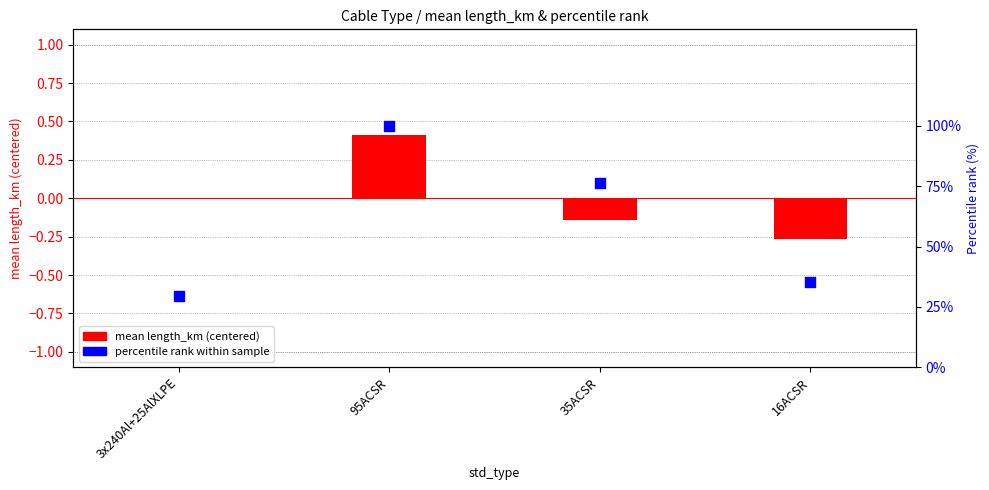

Which series has the largest total across all categories?

percentile rank within sample